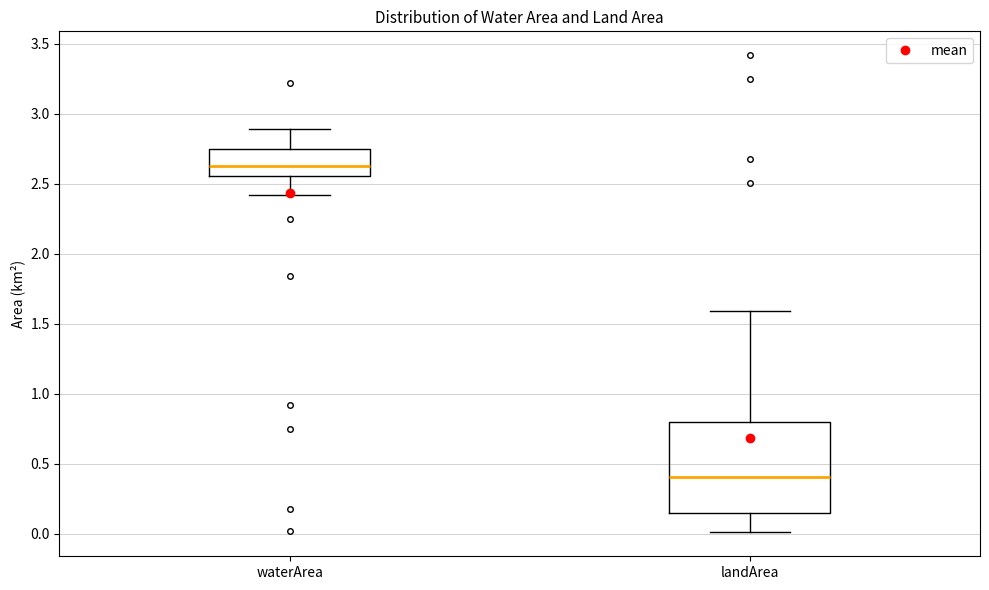

Reading left to right, read every box against the y-axis: the position of its median line, the range the box covers, and the ends of its whiskers. The values are not printed on the chart, so give them approximately, as read against the axis.

waterArea: median 2.65, box 2.55 to 2.75, whiskers 2.40 to 2.90
landArea: median 0.40, box 0.15 to 0.80, whiskers 0.00 to 1.60